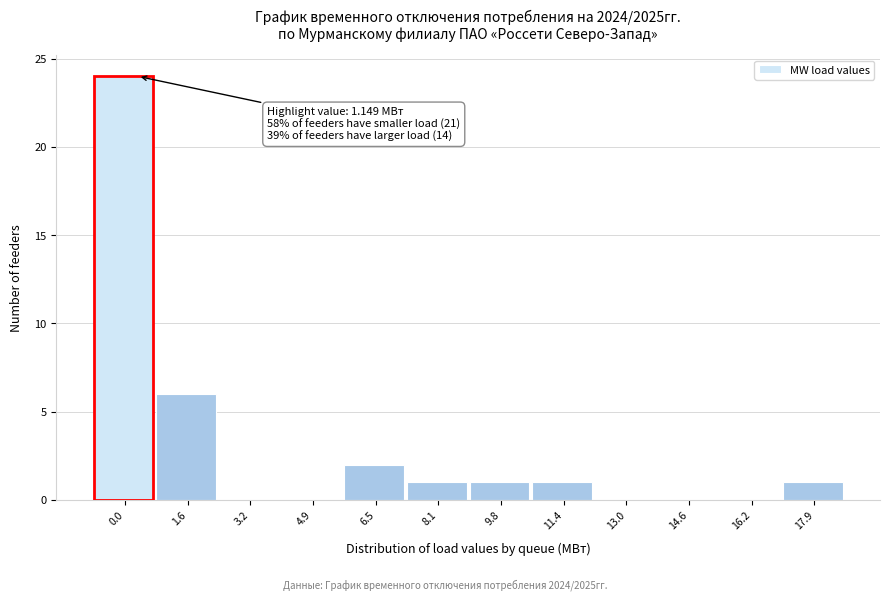

Reading left to right, extract all data points from this chart.

0.0=24	1.6=6	3.2=0	4.9=0	6.5=2	8.1=1	9.8=1	11.4=1	13.0=0	14.6=0	16.2=0	17.9=1